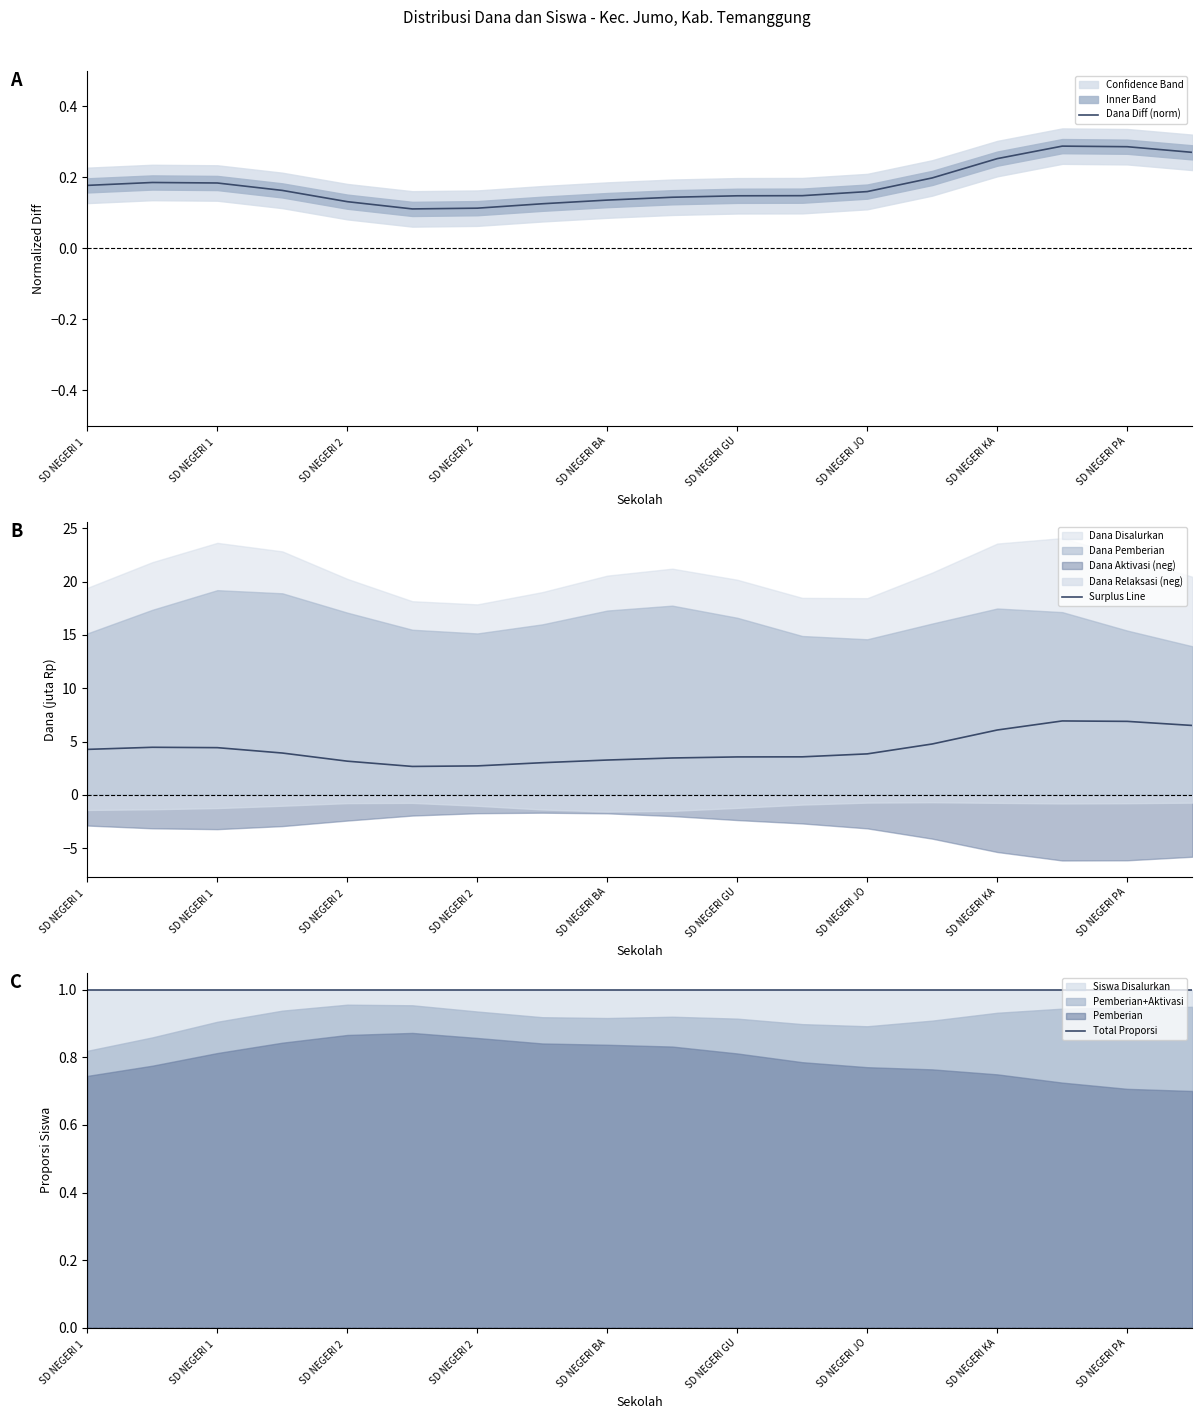

What is the difference between the Surplus Line values at 10 and SD NEGERI KA?

0.5